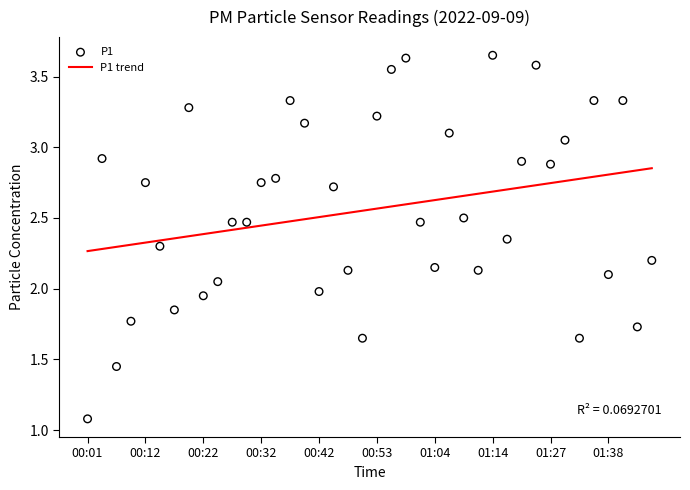

Which series has the largest total across all categories?

P1